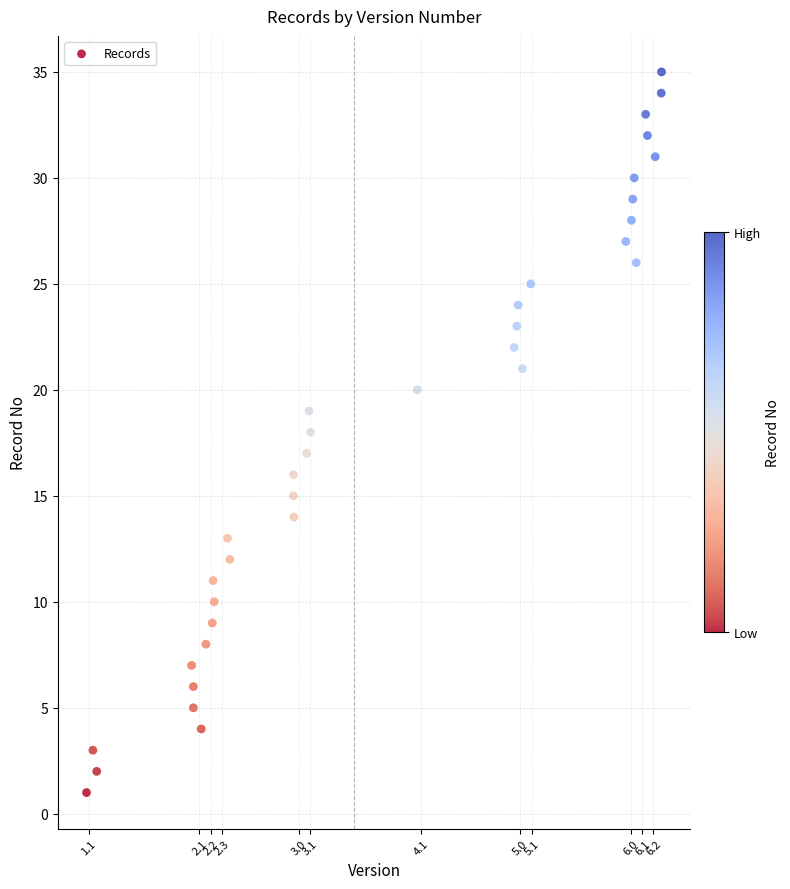

What is the range of Y values (max minus min)?

34